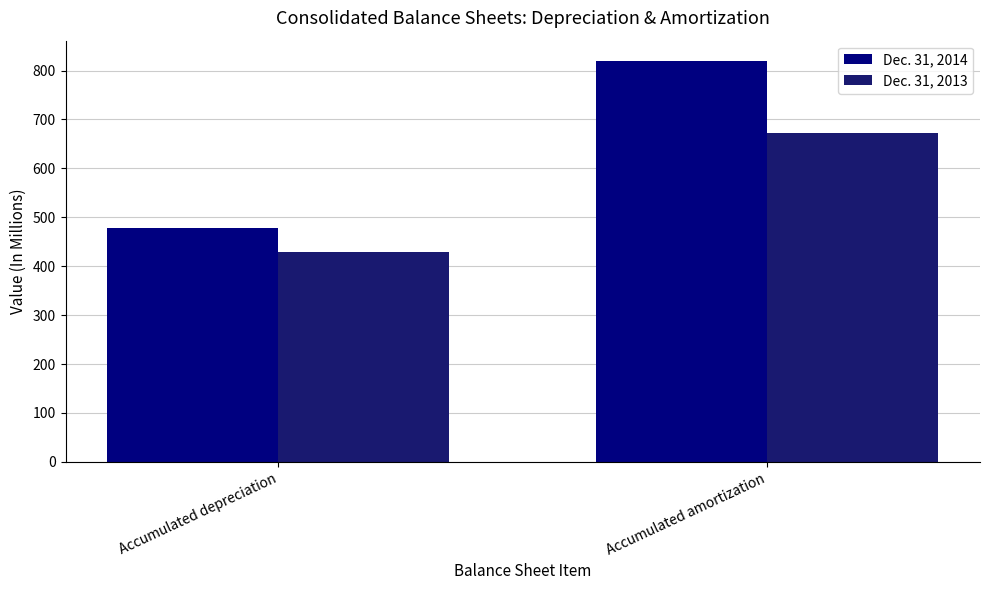

How many groups of bars are there?

2